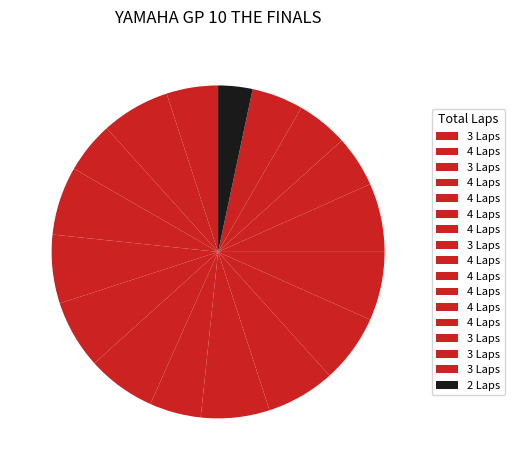

How many slices are in this pie chart?

17